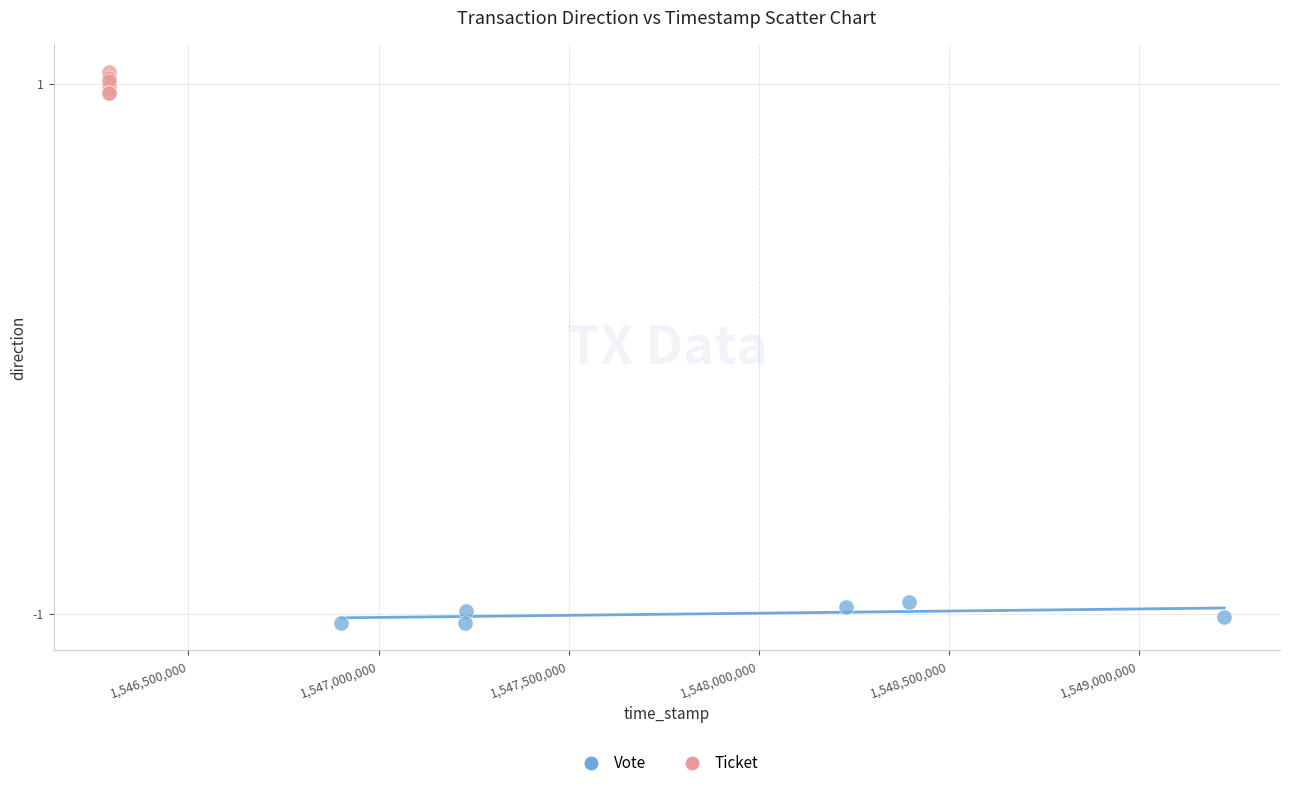

Which series reaches the maximum Y coordinate?

Ticket